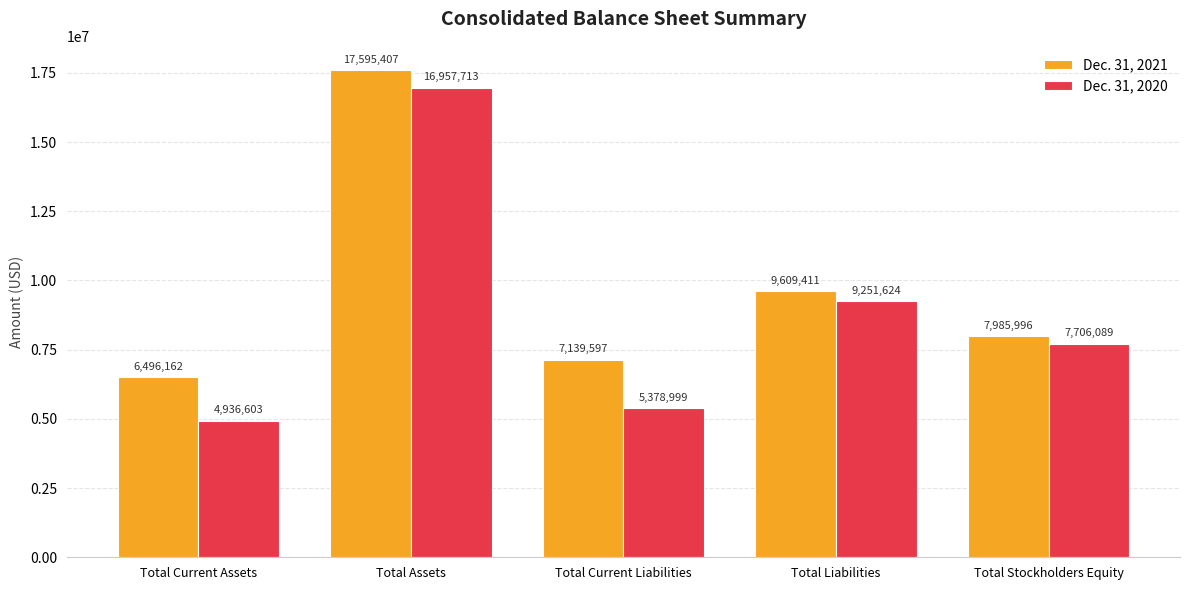

Where is Dec. 31, 2020 nearest to the value 10947158?

Total Liabilities